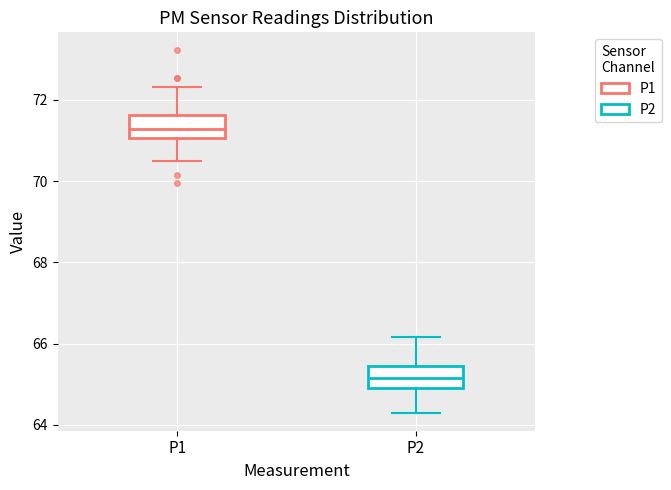

Which box has the highest median line?

P1